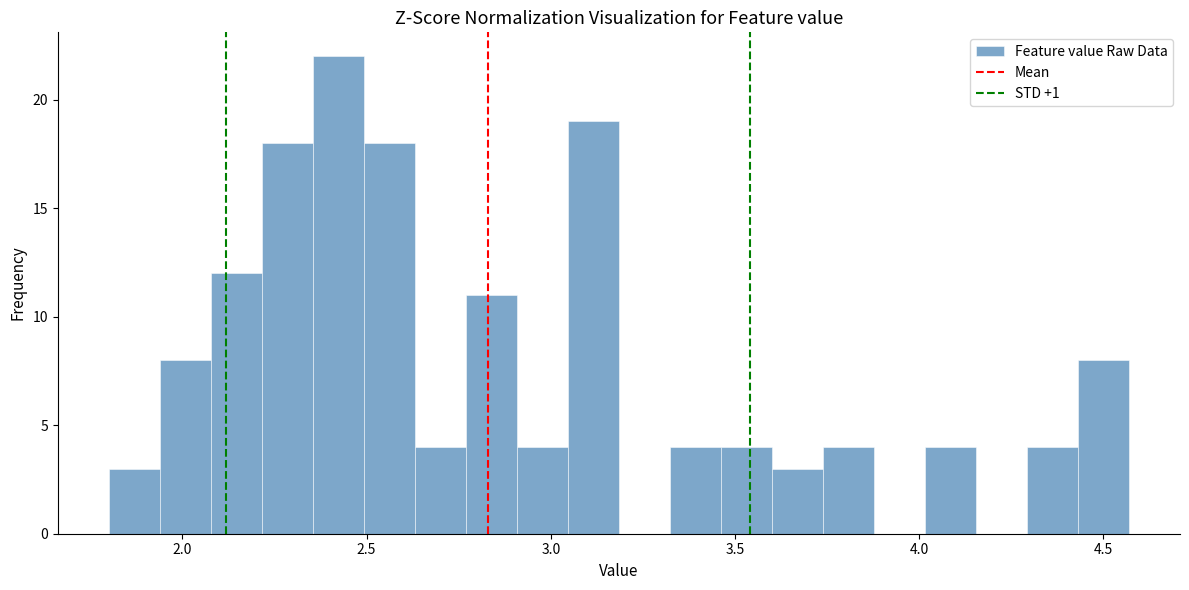

Around what value on the x-axis is the tallest bar? Give the approximate position of its centre, as read against the axis.

2.40